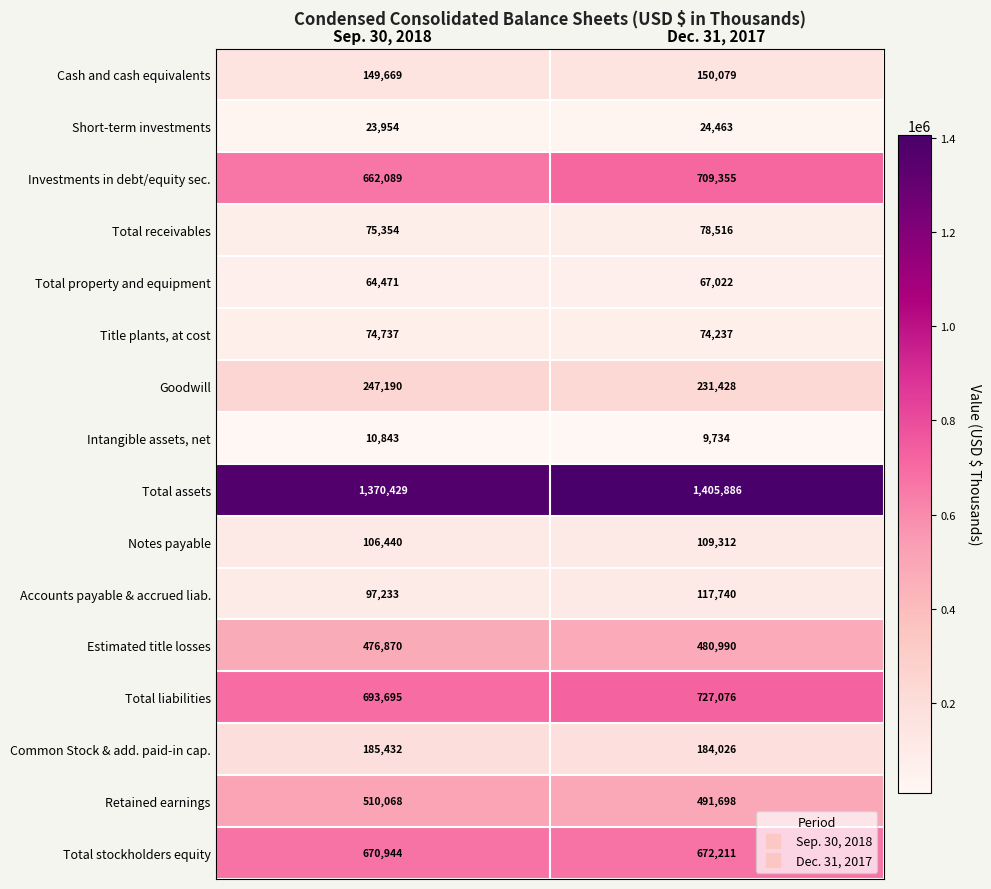

True or false: Total receivables has a value of 118850 at Dec. 31, 2017.

False